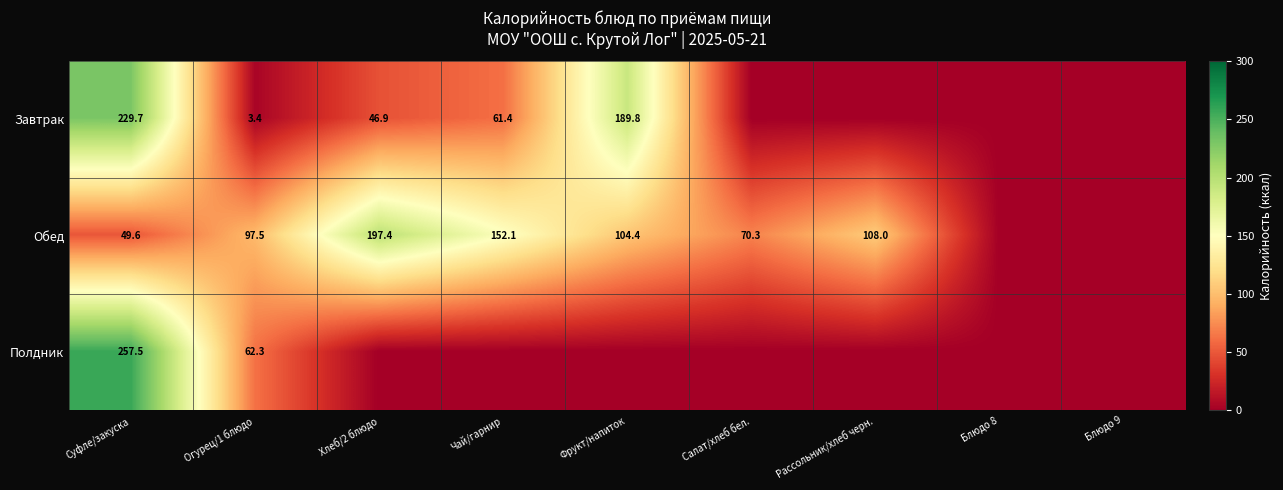

What is the sum of the Завтрак values at Хлеб/2 блюдо and Чай/гарнир?

108.3